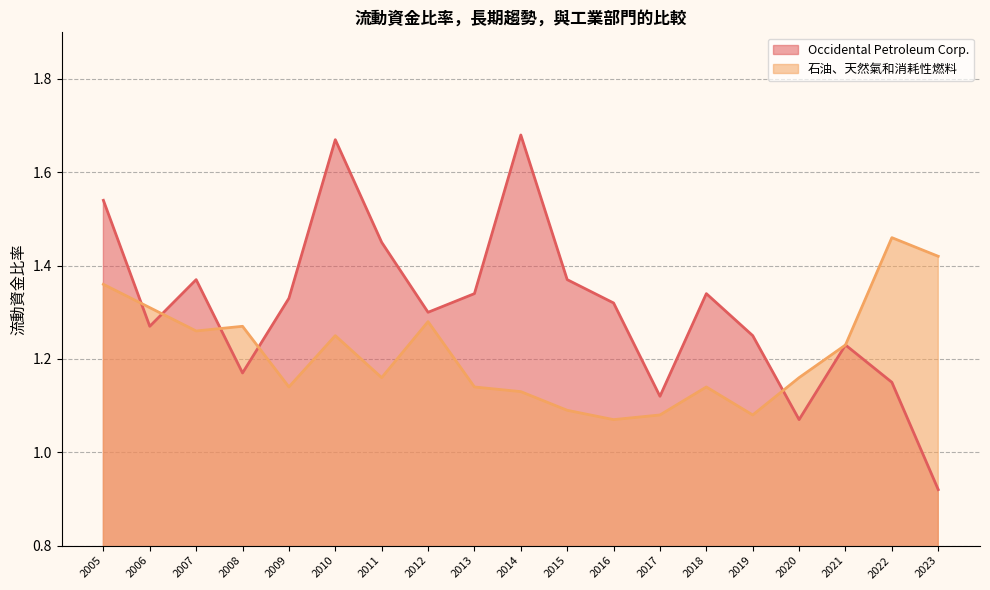

Reading right to left, list all the values displayed in this chart.

Occidental Petroleum Corp.: 0.9	1.1	1.2	1.1	1.2	1.3	1.1	1.3	1.4	1.7	1.3	1.3	1.4	1.7	1.3	1.2	1.4	1.3	1.5
石油、天然氣和消耗性燃料: 1.4	1.5	1.2	1.2	1.1	1.1	1.1	1.1	1.1	1.1	1.1	1.3	1.2	1.2	1.1	1.3	1.3	1.3	1.4